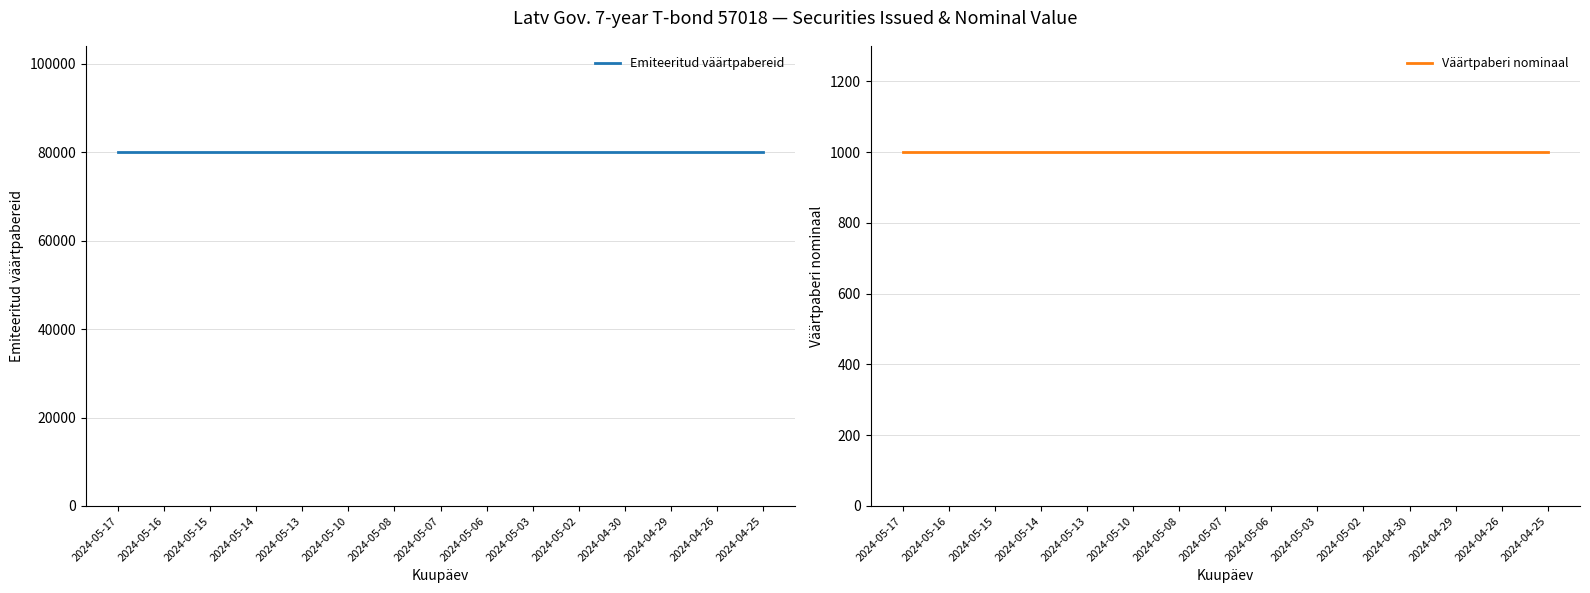

True or false: Emiteeritud väärtpabereid and Väärtpaberi nominaal cross at least once.

False